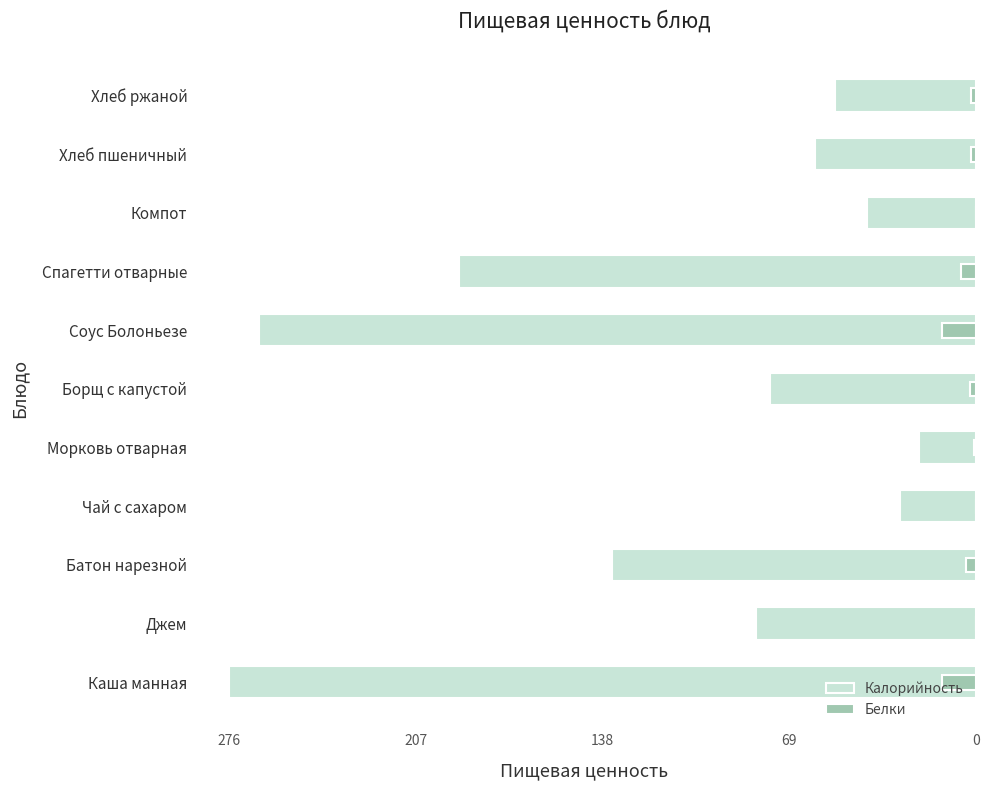

The Белки series shows -3.7 at Борщ с капустой. True or false?

False